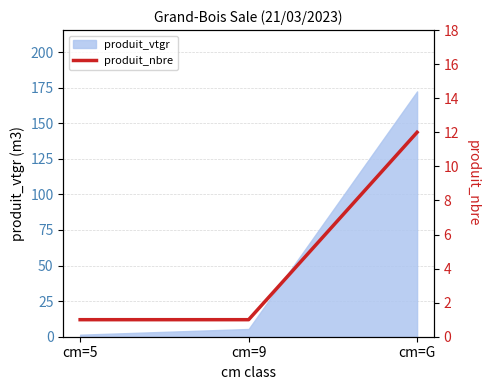

True or false: produit_vtgr has a value of 302.2 at cm=G.

False